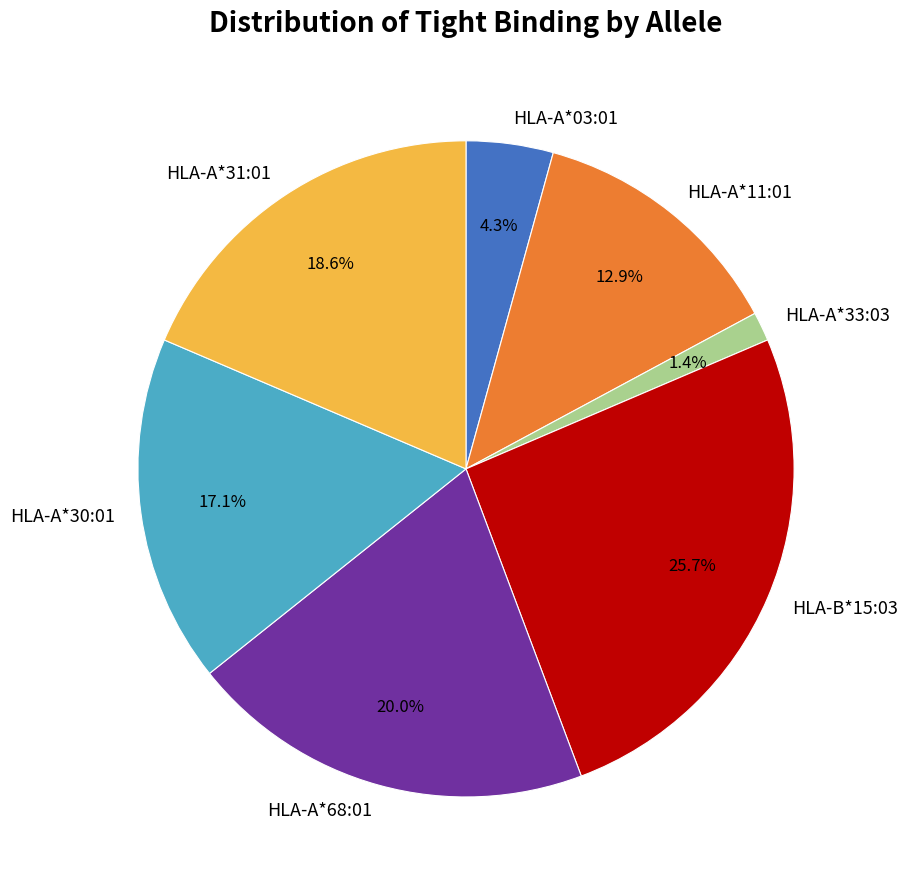

What percentage do HLA-A*33:03 and HLA-B*15:03 together represent?

27.1%